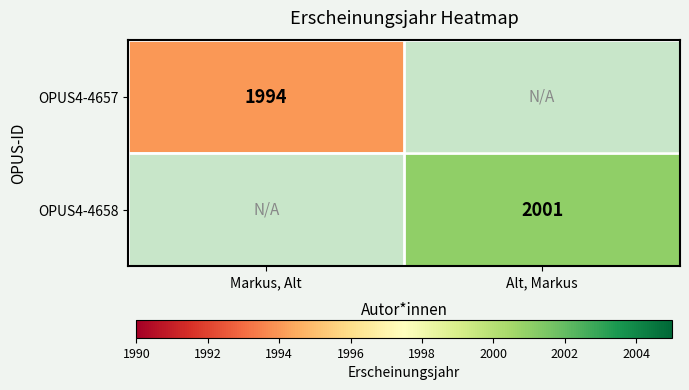

True or false: OPUS4-4658 has a value of 3477 at Alt, Markus.

False